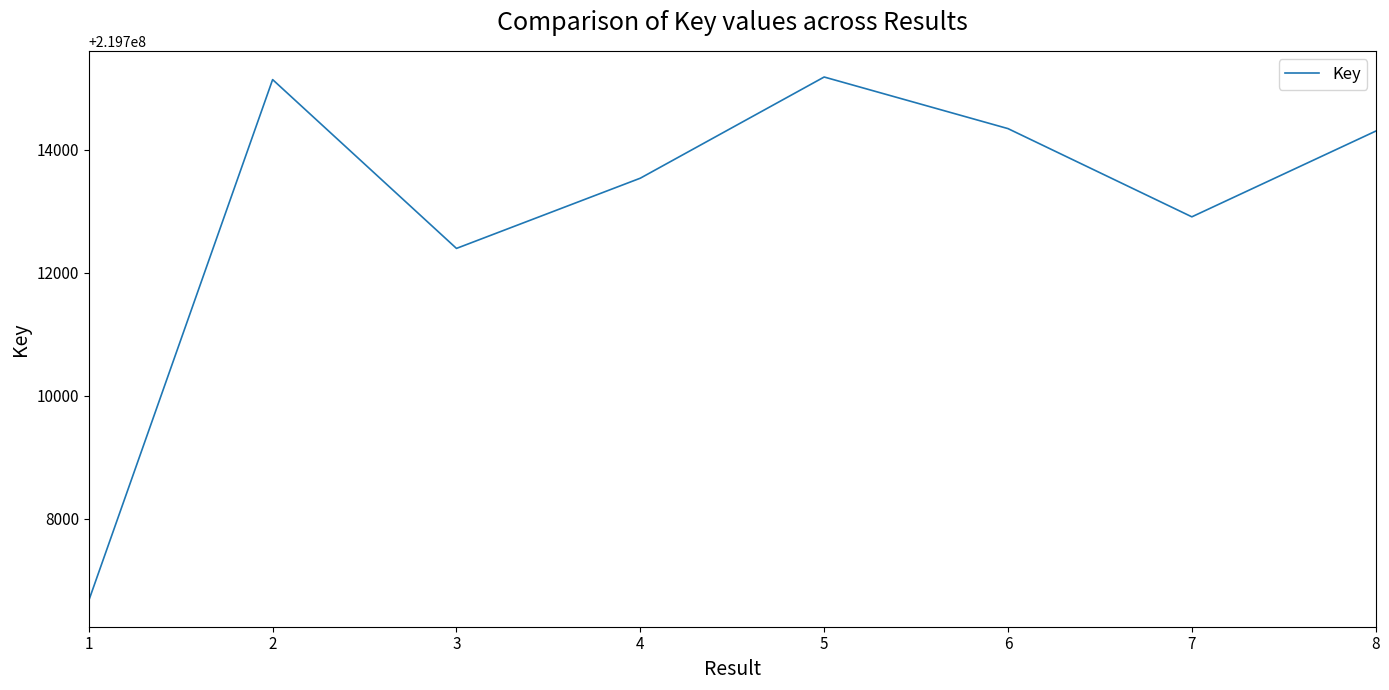

True or false: the data shows 358030663 at 4.

False